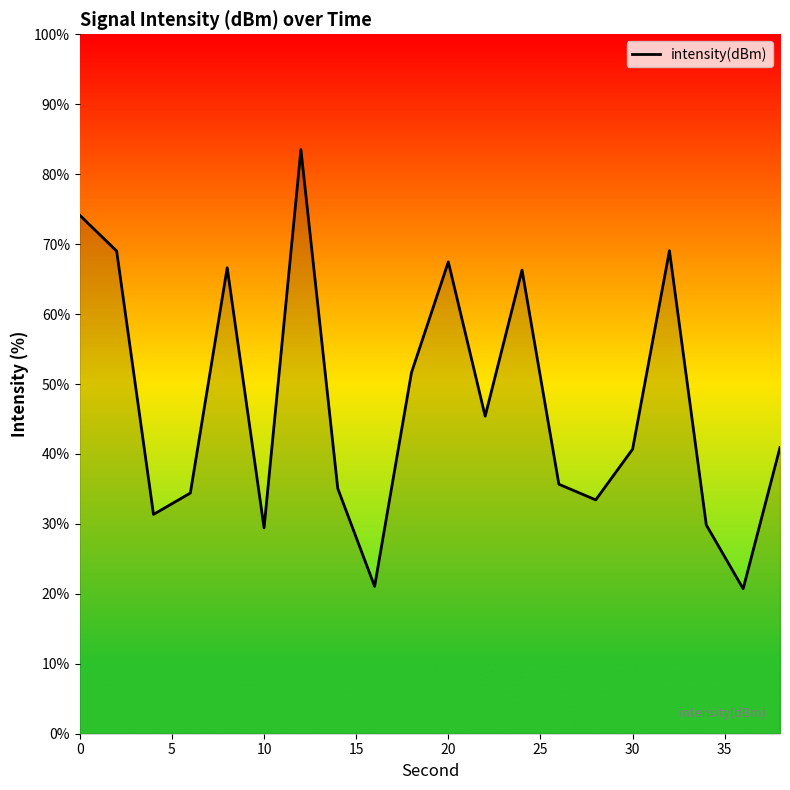

What is the smallest value displayed?

20.7